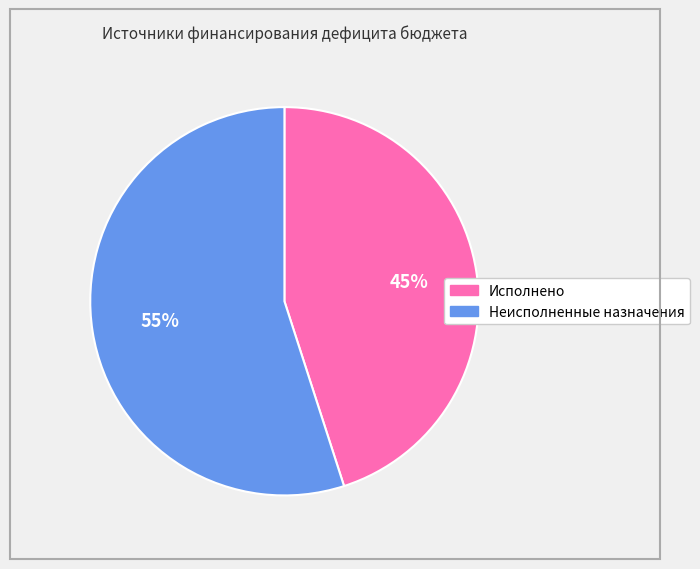

What is the ratio of the value at Неисполненные назначения to the value at Исполнено?

1.2